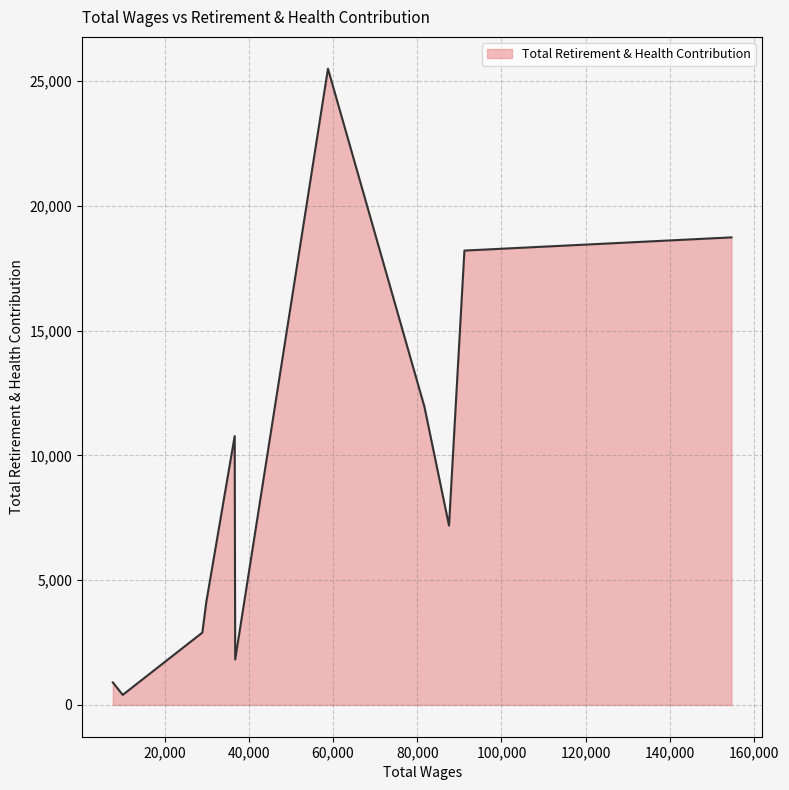

Does the chart display data point markers on the line(s)?

No